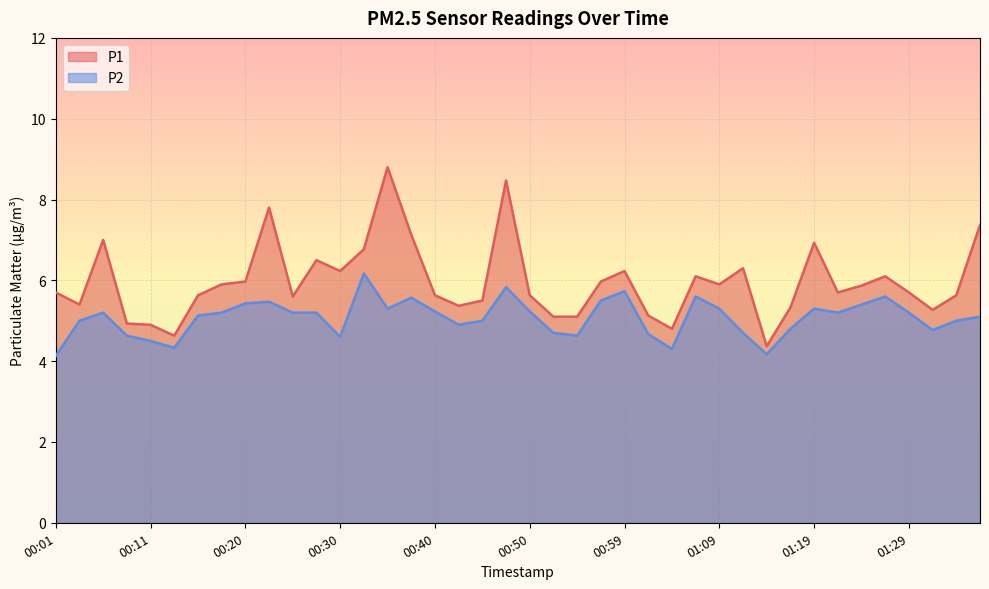

Reading right to left, transcribe all the data shown in this chart.

P1: 7.4	5.6	5.3	5.7	6.1	5.9	5.7	6.9	5.3	4.4	6.3	5.9	6.1	4.8	5.1	6.2	6.0	5.1	5.1	5.6	8.5	5.5	5.4	5.6	7.1	8.8	6.8	6.2	6.5	5.6	7.8	6.0	5.9	5.6	4.6	4.9	4.9	7.0	5.4	5.7
P2: 5.1	5.0	4.8	5.2	5.6	5.4	5.2	5.3	4.8	4.2	4.7	5.3	5.6	4.3	4.7	5.7	5.5	4.6	4.7	5.2	5.8	5.0	4.9	5.2	5.6	5.3	6.2	4.6	5.2	5.2	5.5	5.4	5.2	5.1	4.3	4.5	4.6	5.2	5.0	4.1